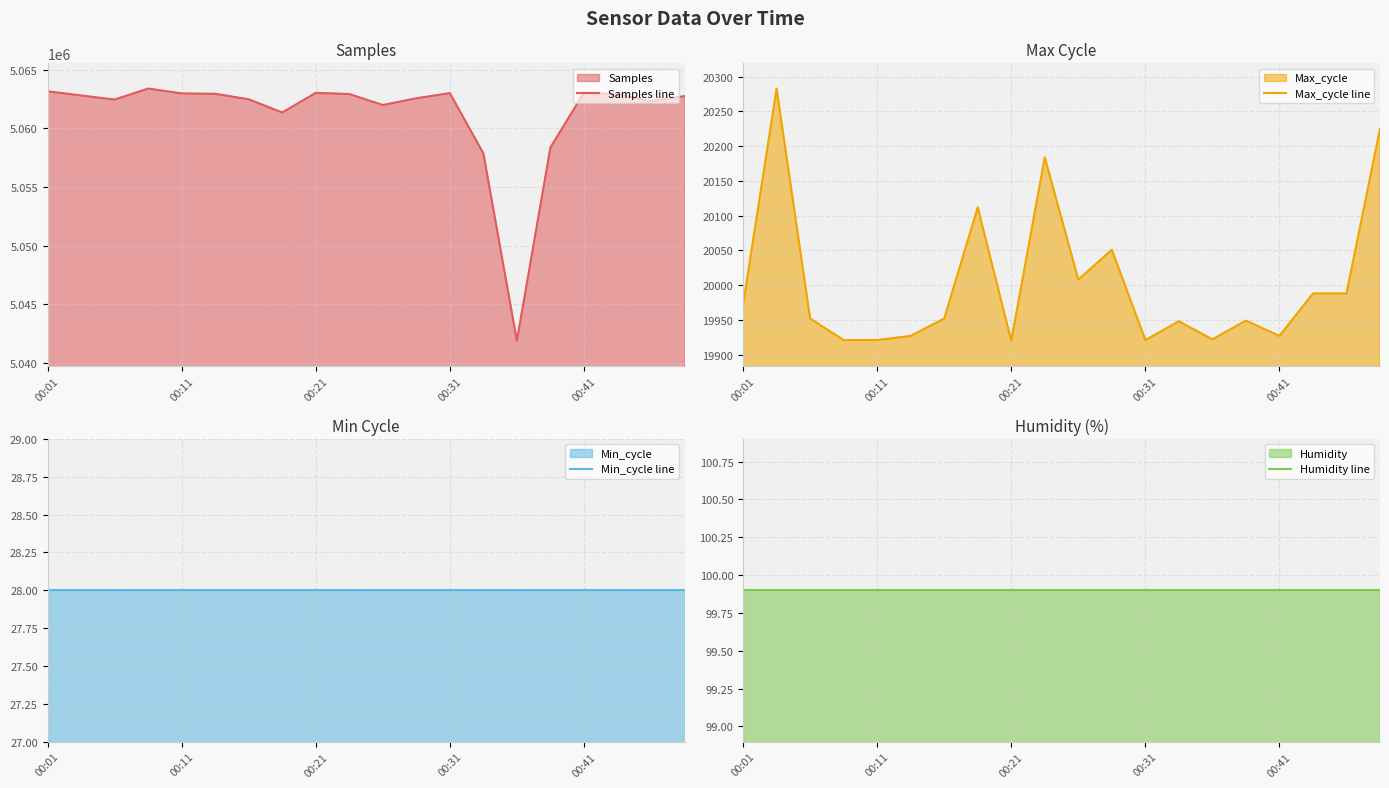

True or false: Max_cycle line and Min_cycle line intersect in this chart.

False